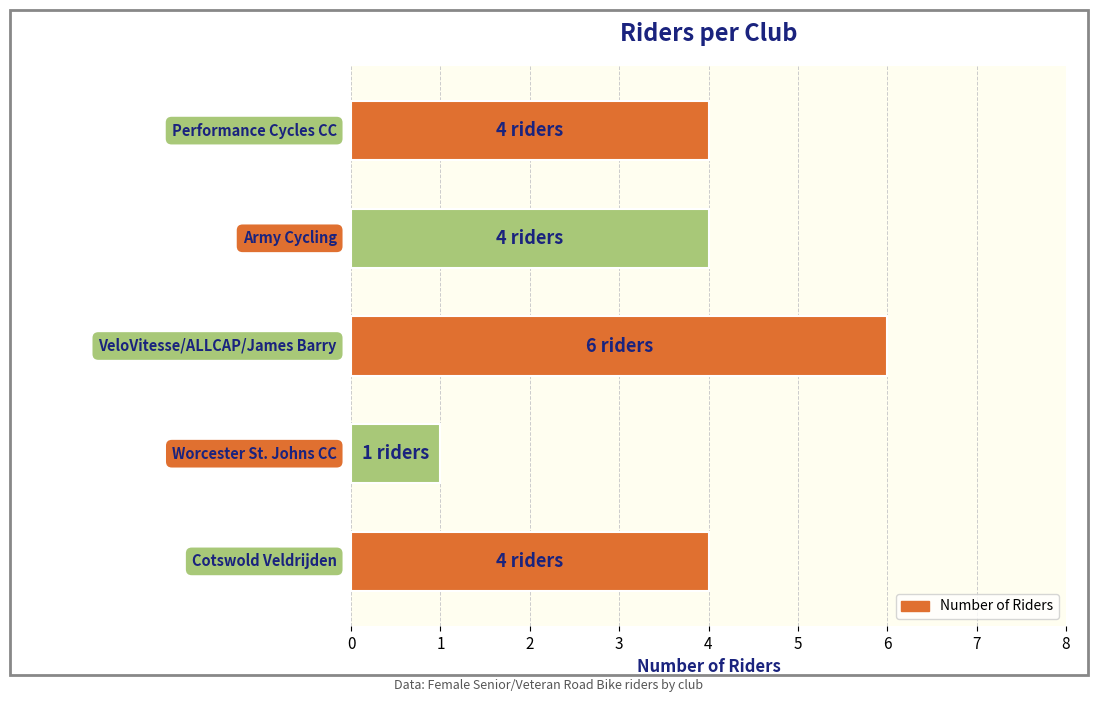

How many values are between 4 and 5?

3